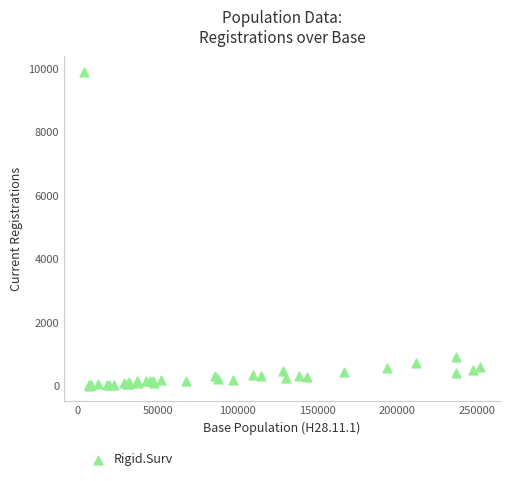

What Y value in the scatter plot is closest to 4954?

903